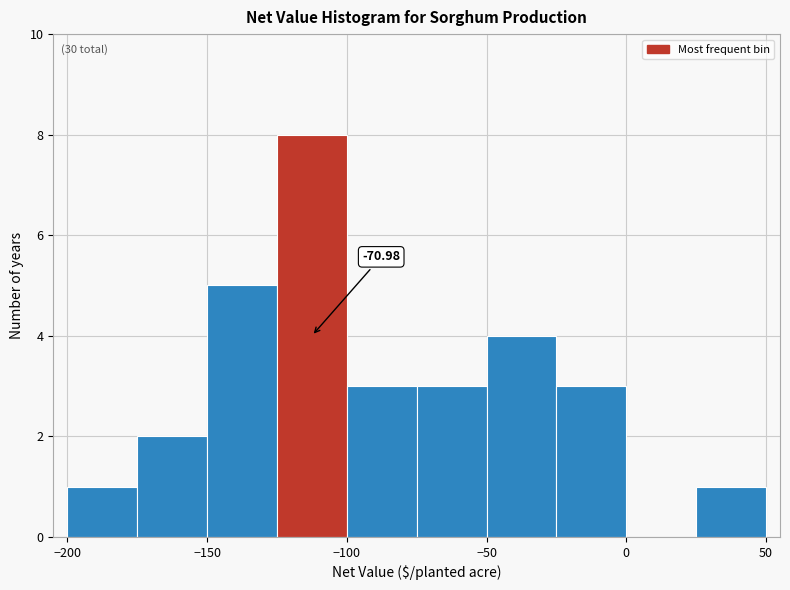

Which range on the x-axis has the tallest bar?

-125 to -100